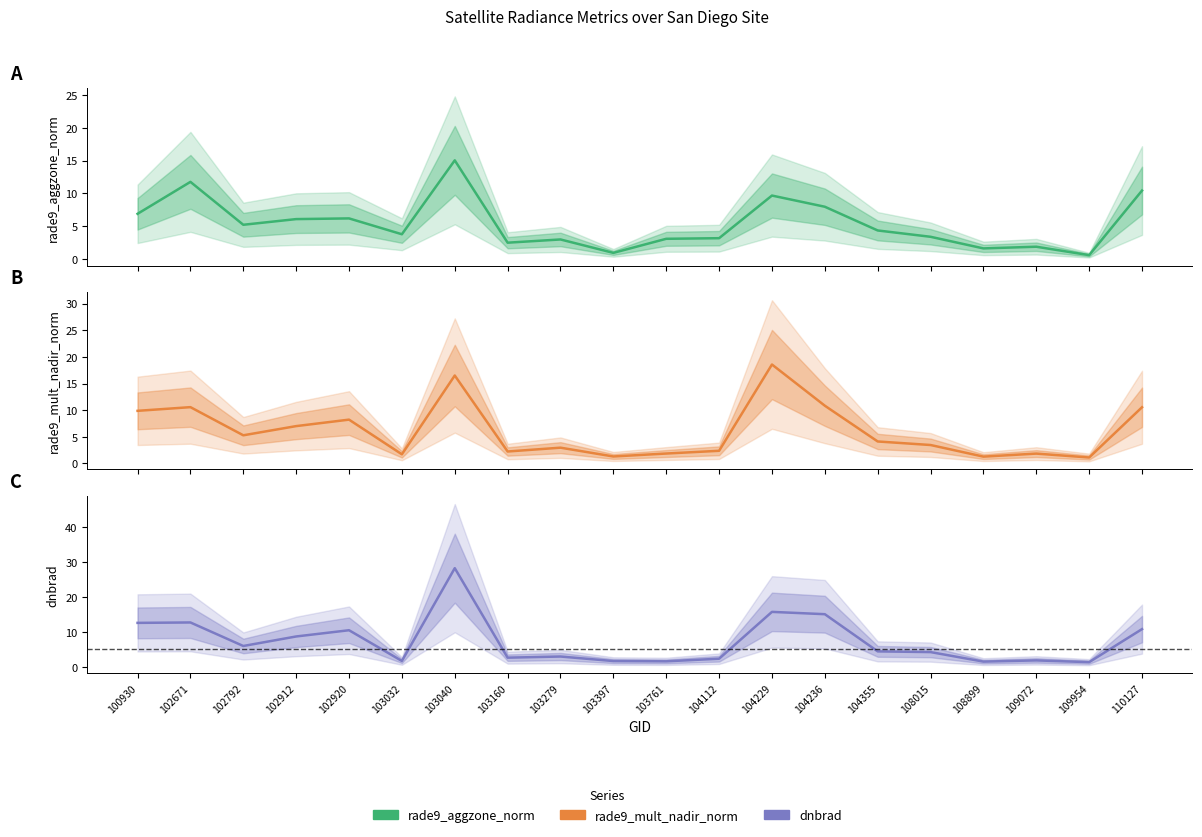

List the labels in order of rade9_mult_nadir_norm value, largest first.

104229, 103040, 104236, 102671, 110127, 100930, 102920, 102912, 102792, 104355, 108015, 103279, 104112, 103160, 103761, 109072, 103032, 103397, 108899, 109954